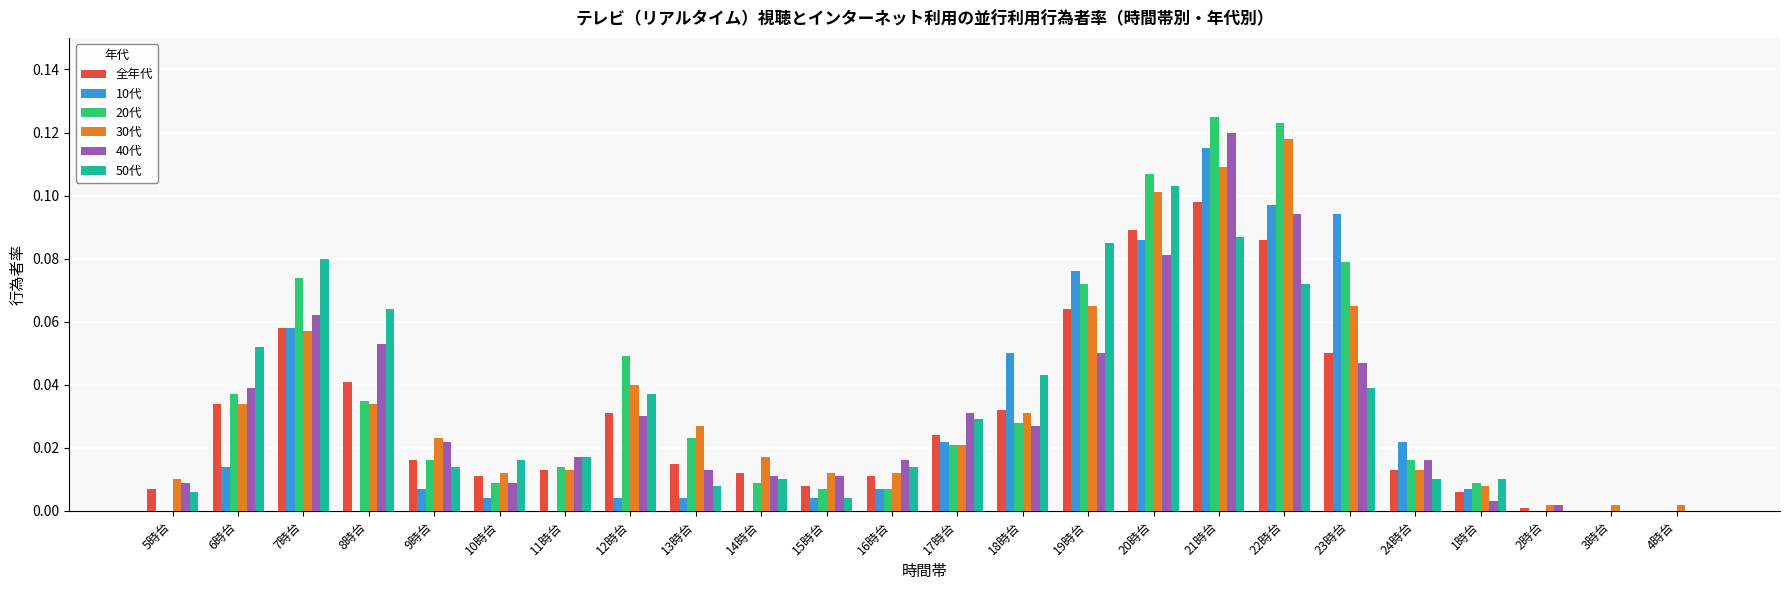

At which category is the sum across all series the highest?

21時台